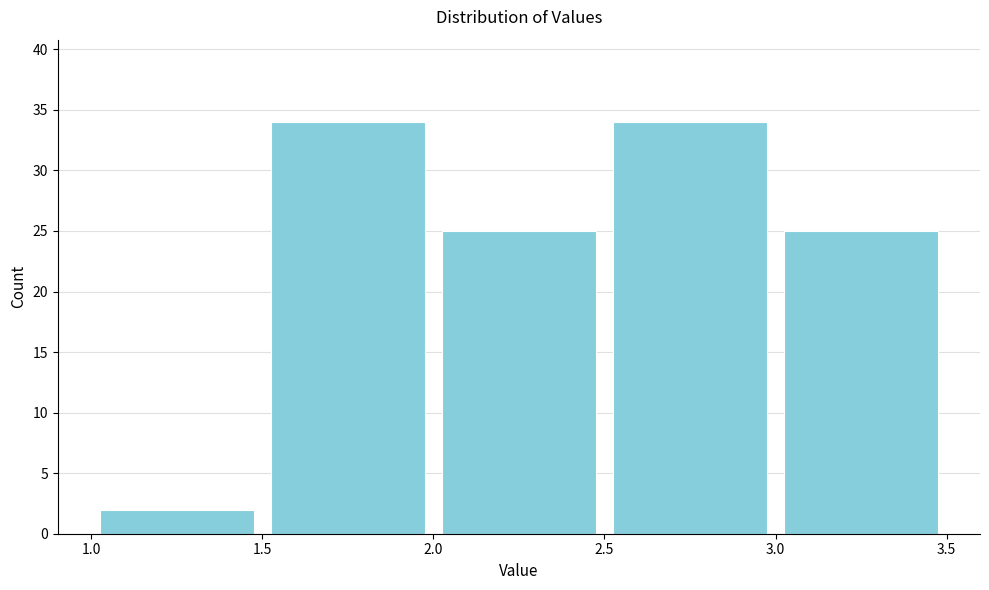

What is the height of the bar covering 1.5 to 2.0 on the x-axis? The values are not printed on the chart, so give them approximately, as read against the axis.

34